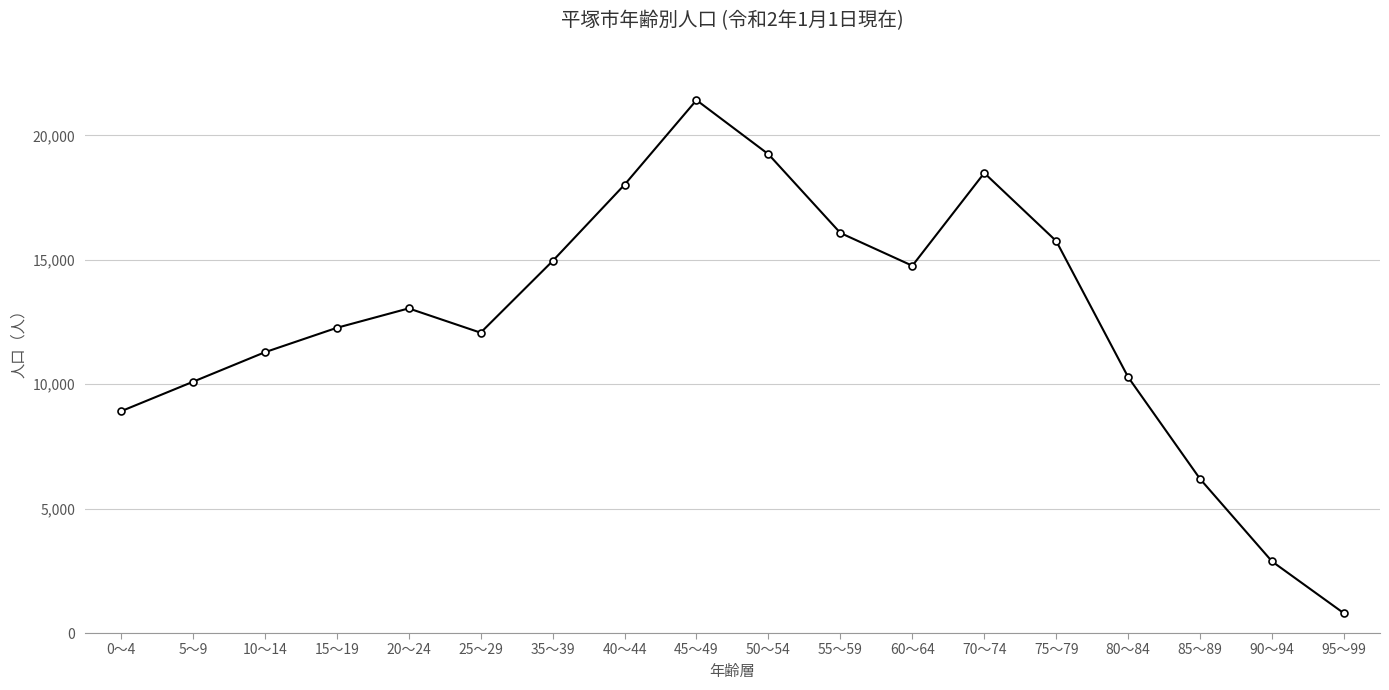

What is the change in value from 15～19 to 45～49?

+9154